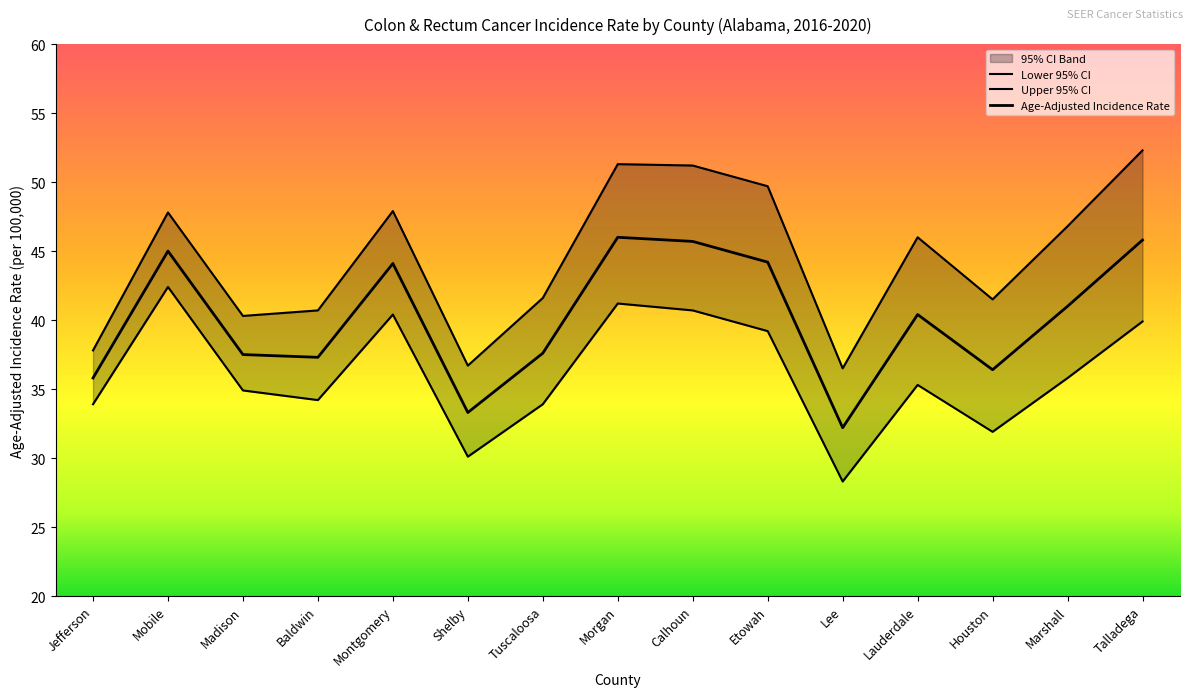

What is the label of the 8th point from the right?

Morgan